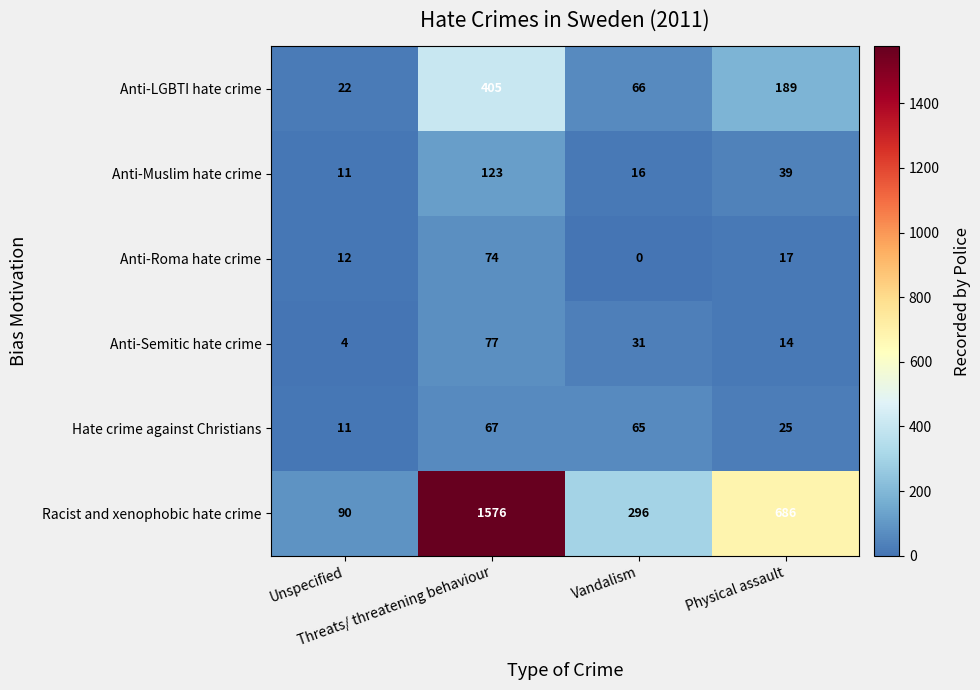

At which category is the sum across all series the highest?

Threats/ threatening behaviour